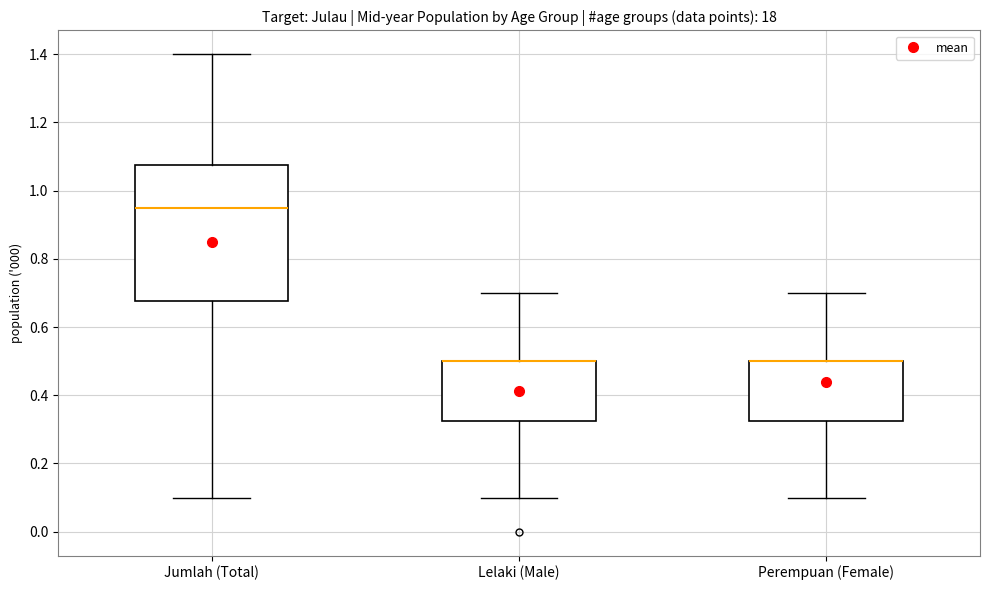

Where does the upper whisker of the box for Lelaki (Male) end on the y-axis? The values are not printed on the chart, so give them approximately, as read against the axis.

0.70